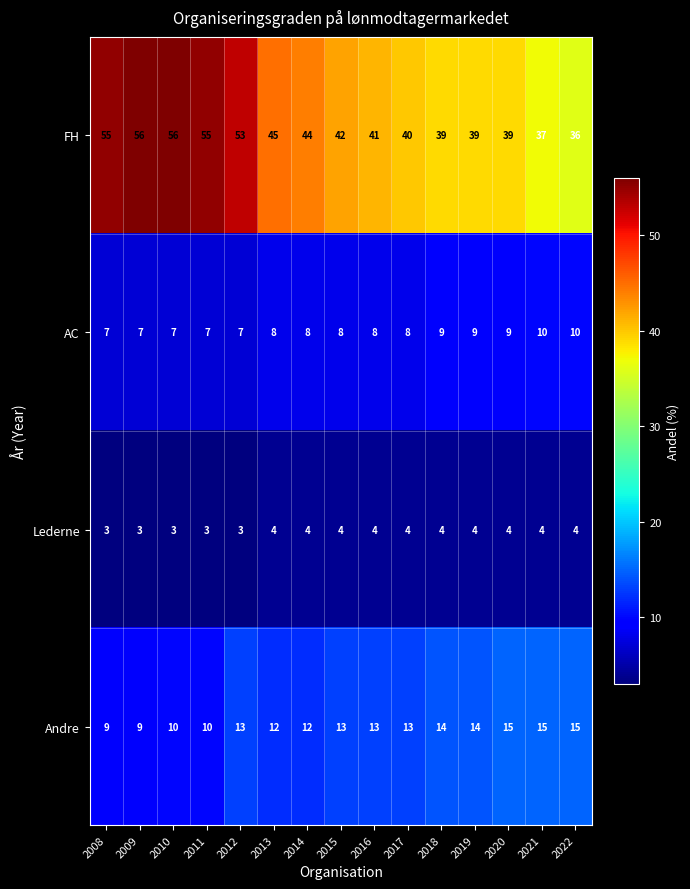

Which series has the largest total across all categories?

FH